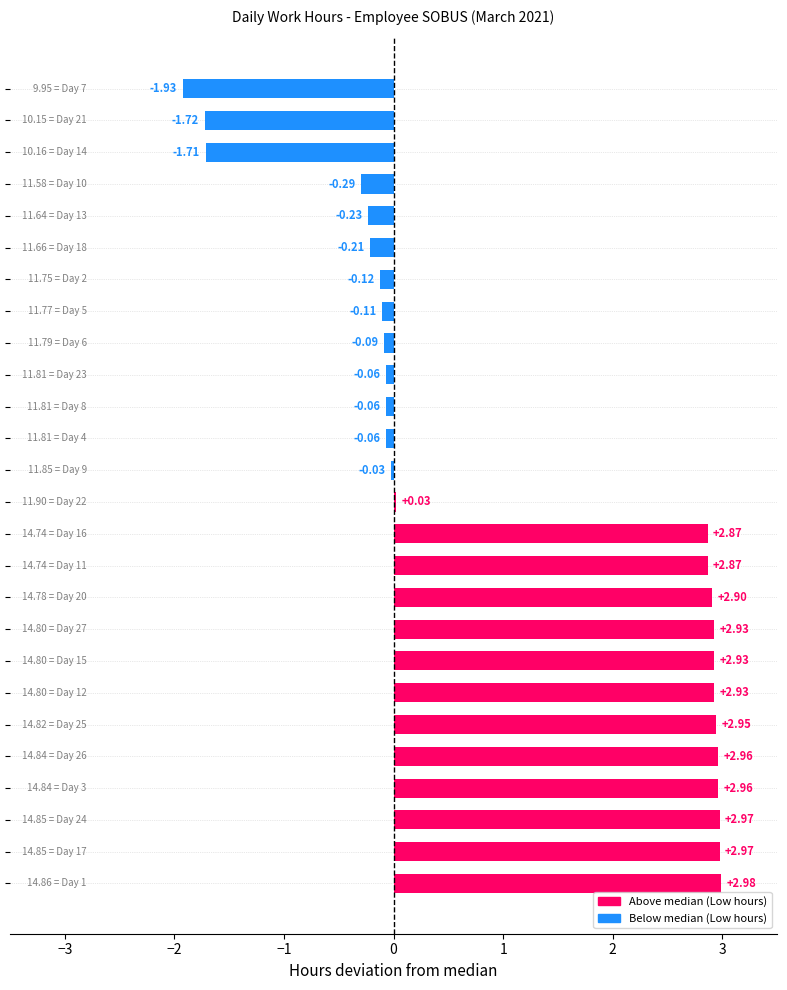

What is the difference between the maximum and minimum values?

4.9